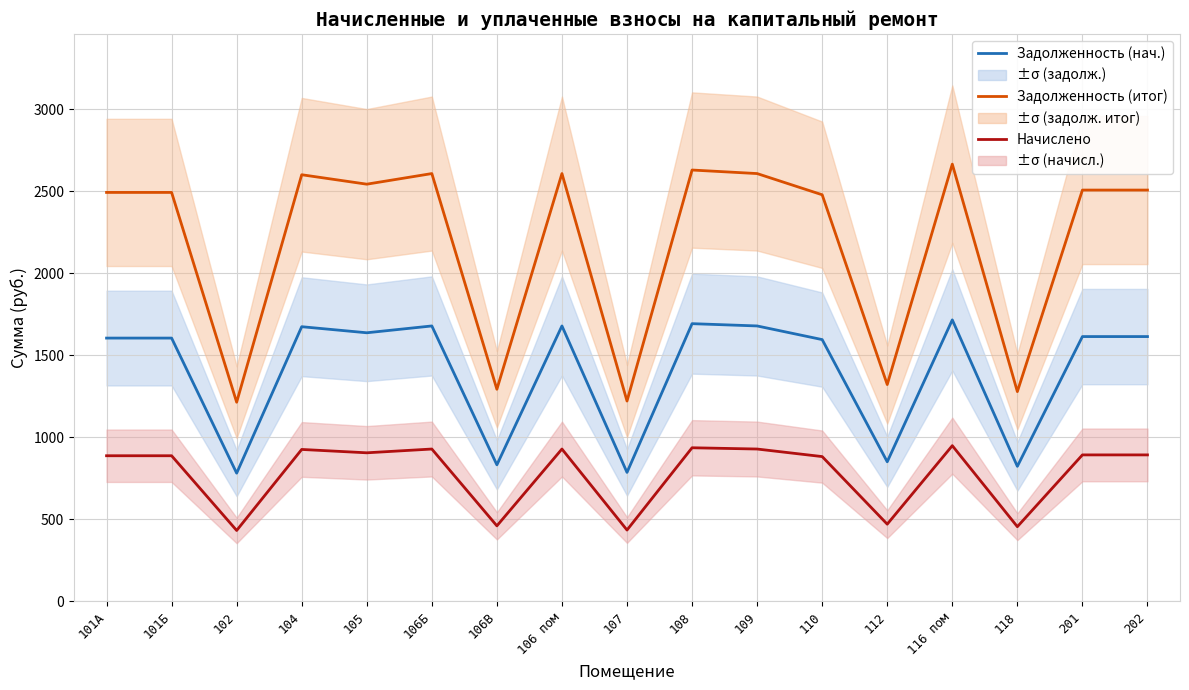

What is the minimum value shown in the chart?

432.5